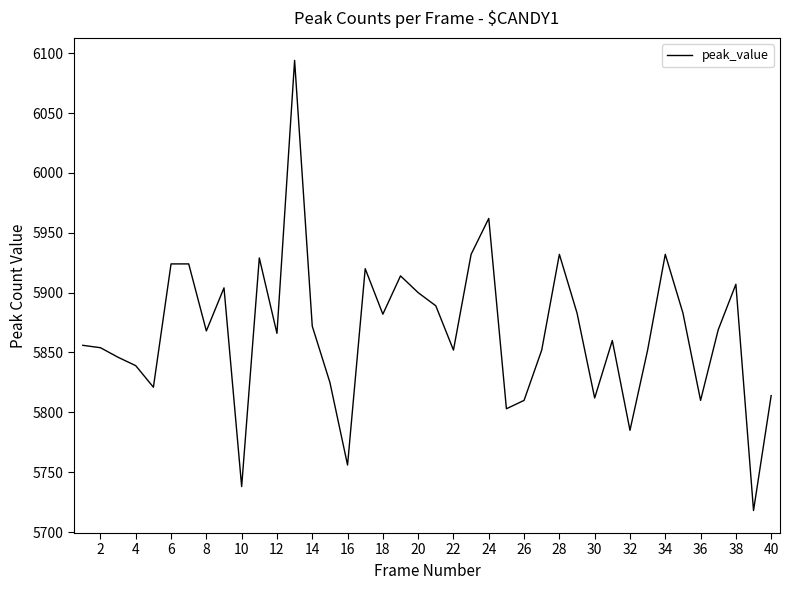

What is the smallest value displayed?

5718